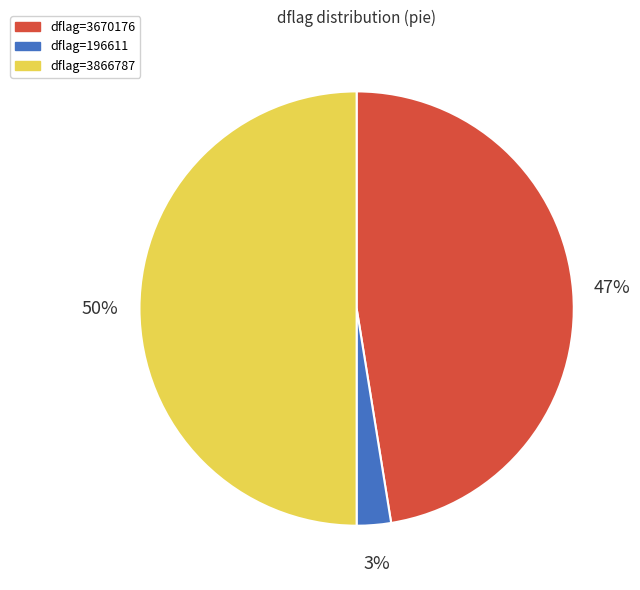

What is the largest slice in the pie chart?

dflag=3866787